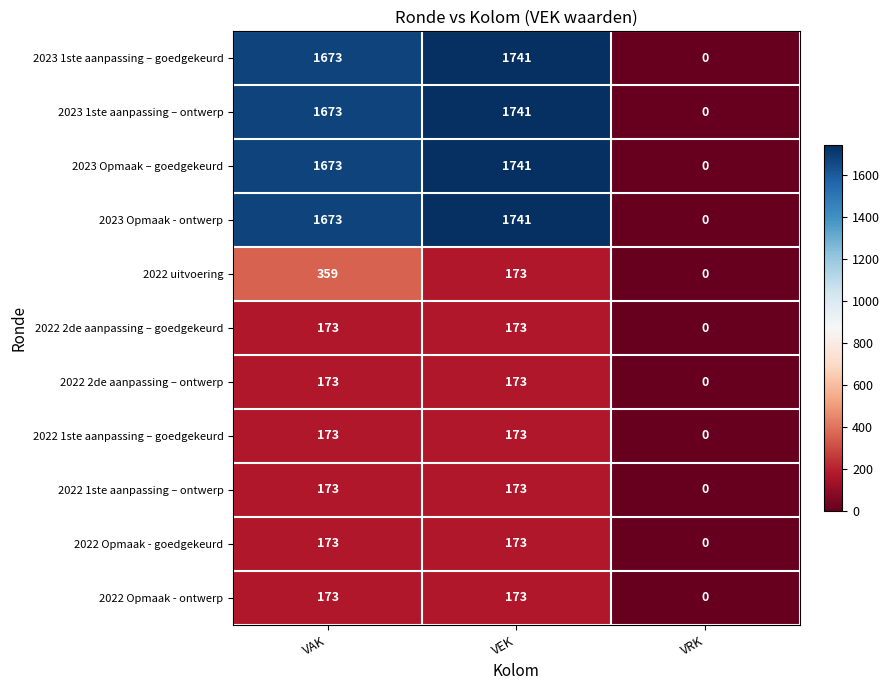

What is the sum of all 2023 1ste aanpassing – ontwerp values?

3414